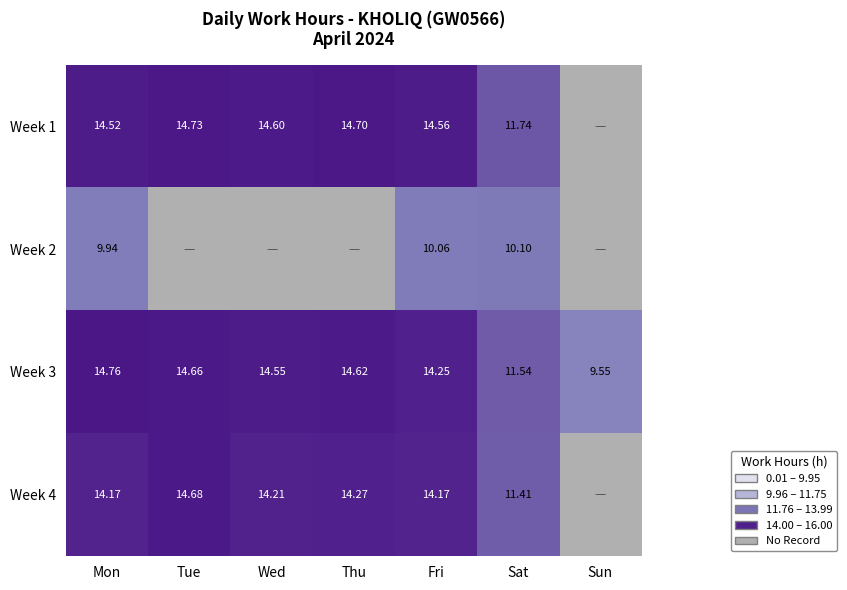

Where is Week 3 nearest to the value 12?

Sat